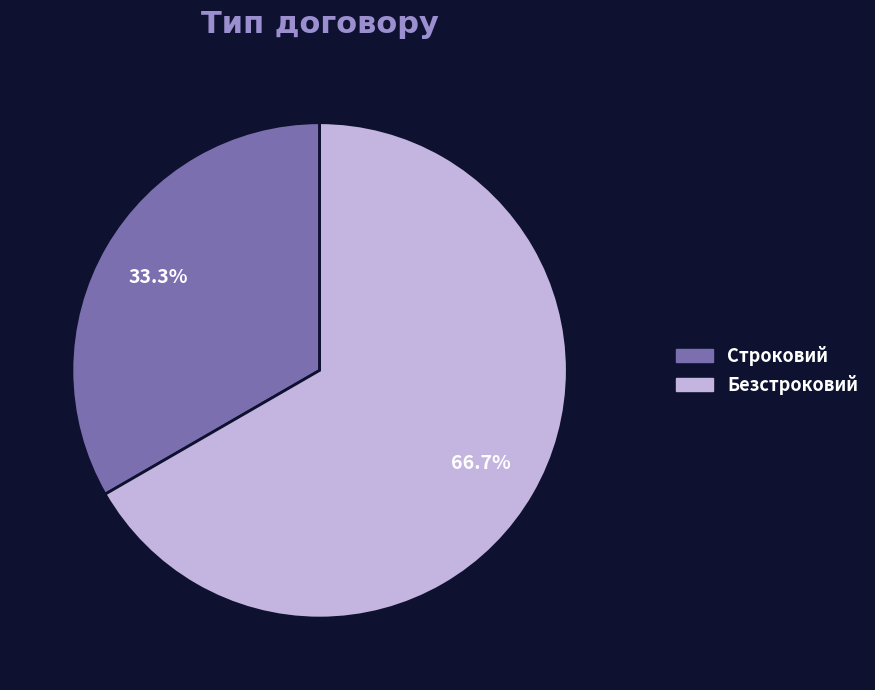

Combined, do Безстроковий and Строковий account for over 50%?

Yes